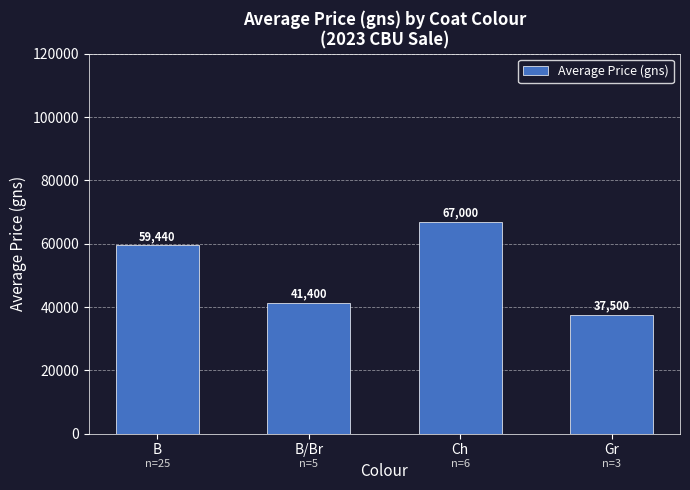

What is the label of the 3rd bar from the right?

B/Br